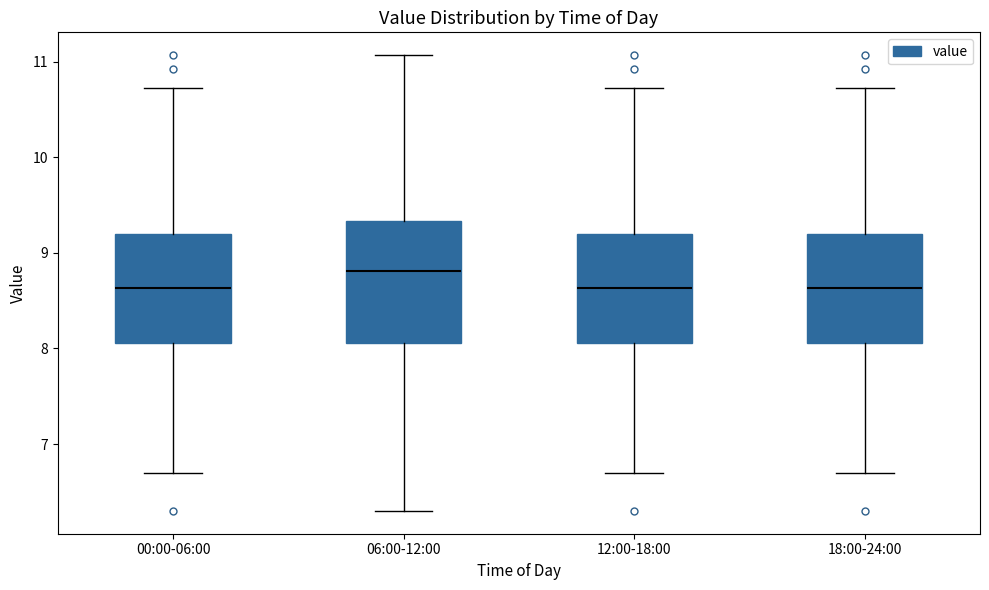

Reading left to right, read every box against the y-axis: the position of its median line, the range the box covers, and the ends of its whiskers. The values are not printed on the chart, so give them approximately, as read against the axis.

00:00-06:00: median 8.6, box 8.1 to 9.2, whiskers 6.7 to 10.7
06:00-12:00: median 8.8, box 8.1 to 9.3, whiskers 6.3 to 11.1
12:00-18:00: median 8.6, box 8.1 to 9.2, whiskers 6.7 to 10.7
18:00-24:00: median 8.6, box 8.1 to 9.2, whiskers 6.7 to 10.7